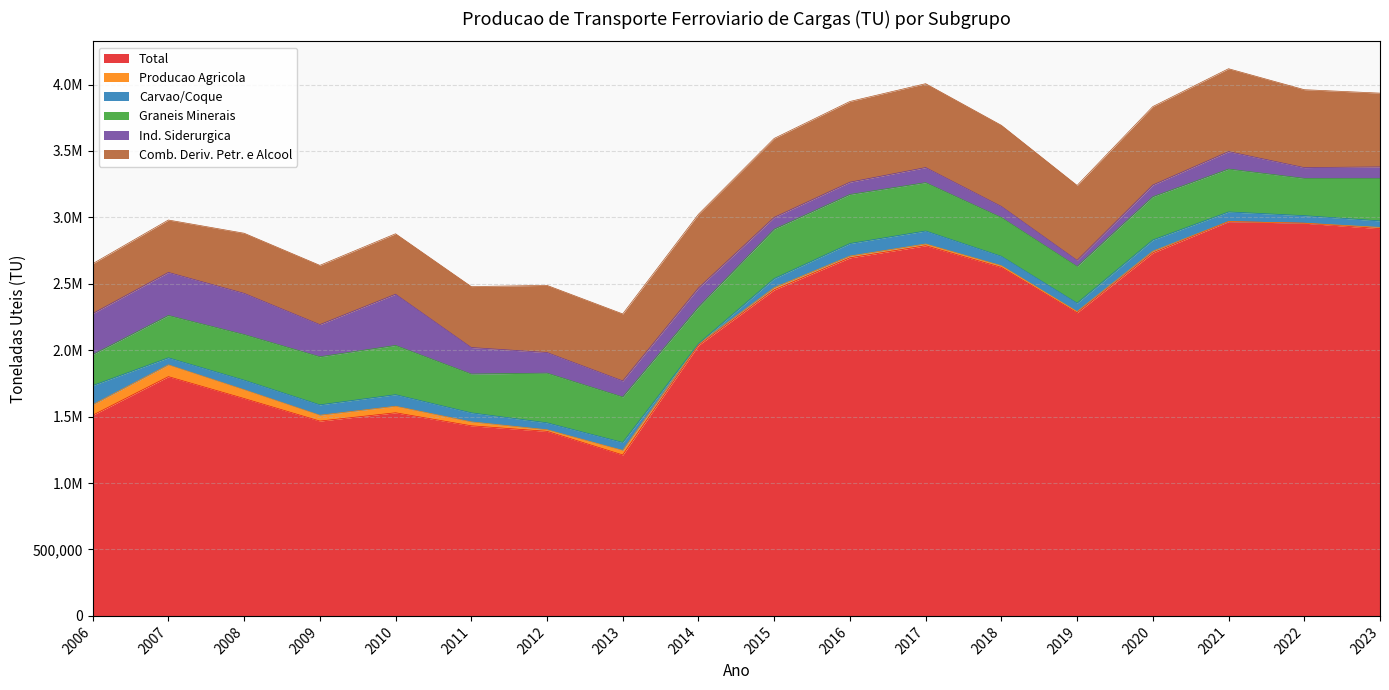

True or false: Producao Agricola has more than 0 interior local peaks.

True